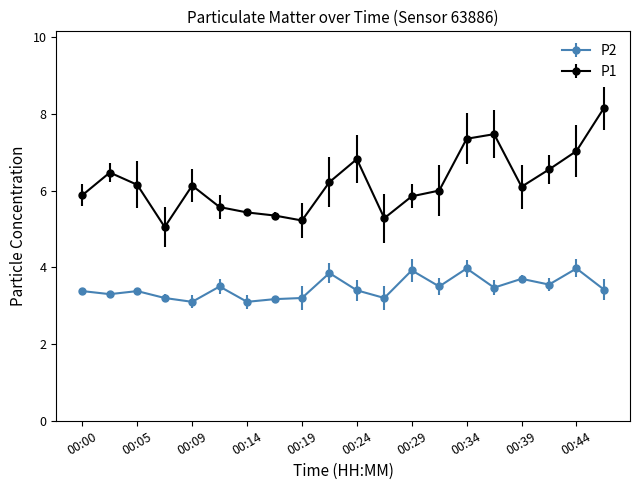

True or false: P2 has more than 0 interior local peaks.

True